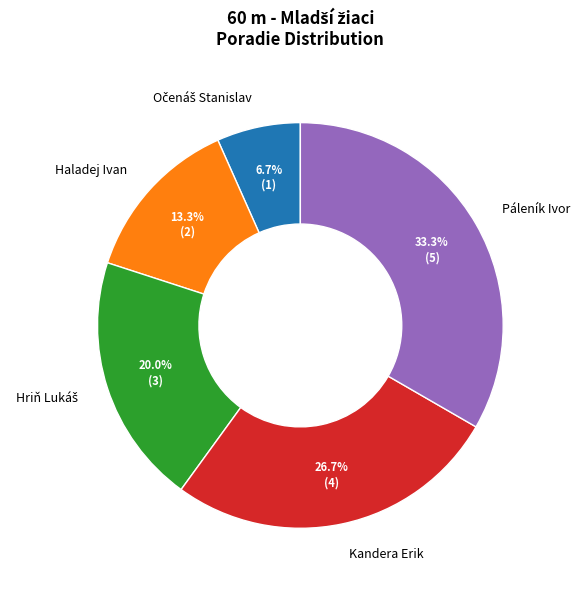

What is the total percentage of Kandera Erik and Haladej Ivan?

40.0%